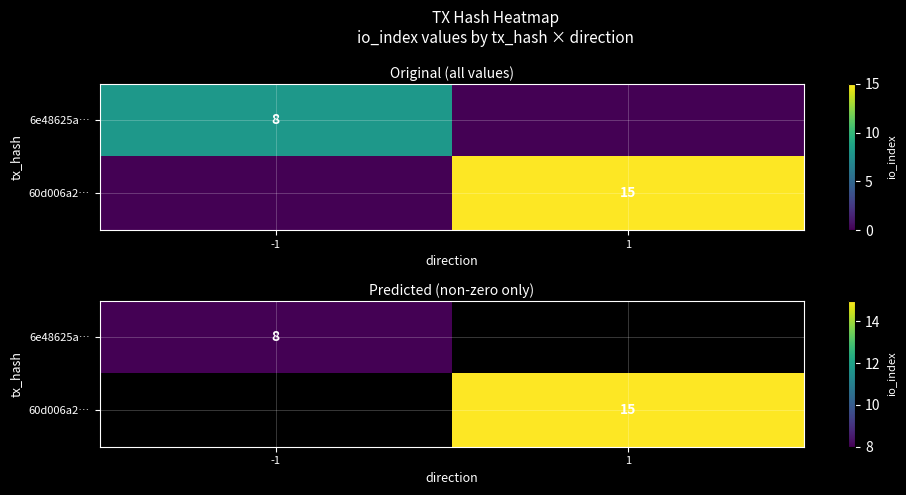

Which label corresponds to the largest value in the chart?

1